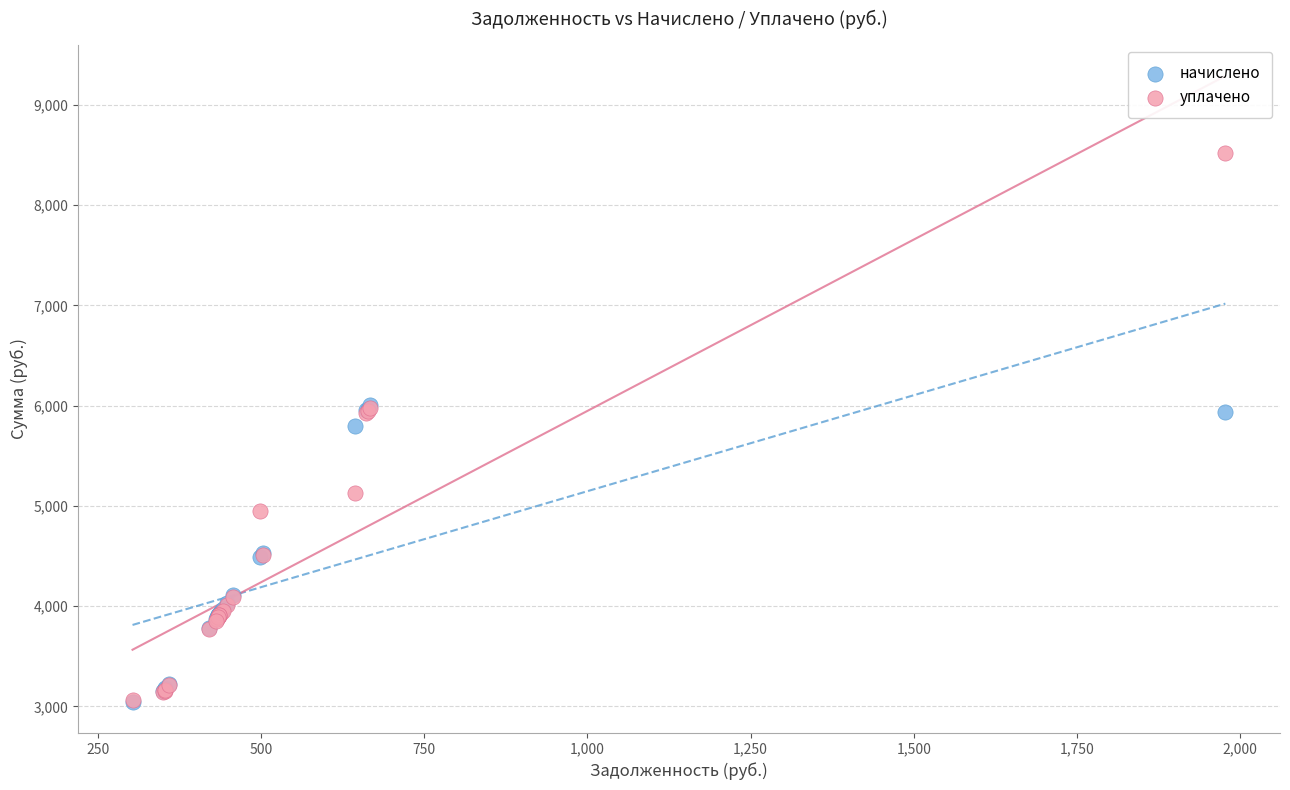

What are all the series names shown in the legend?

начислено, уплачено